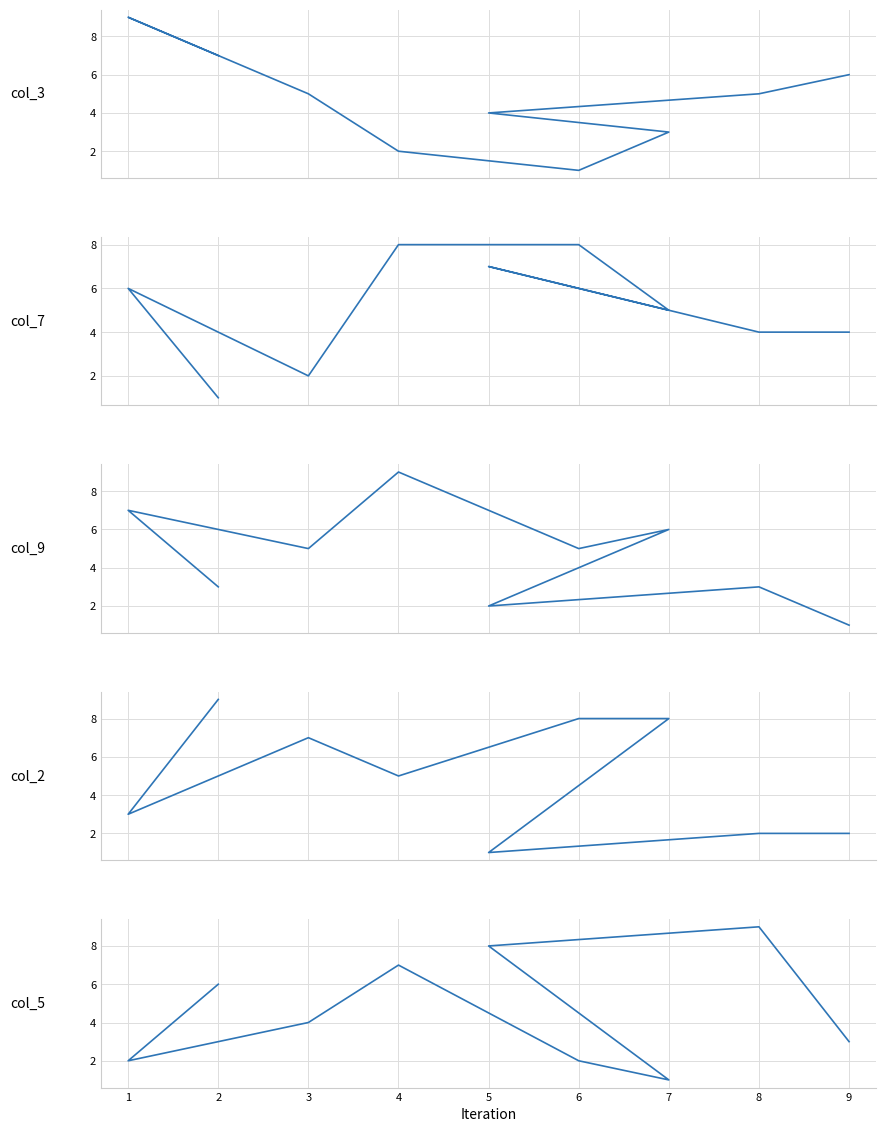

What is the difference between the col_9 values at 2 and 6?

2